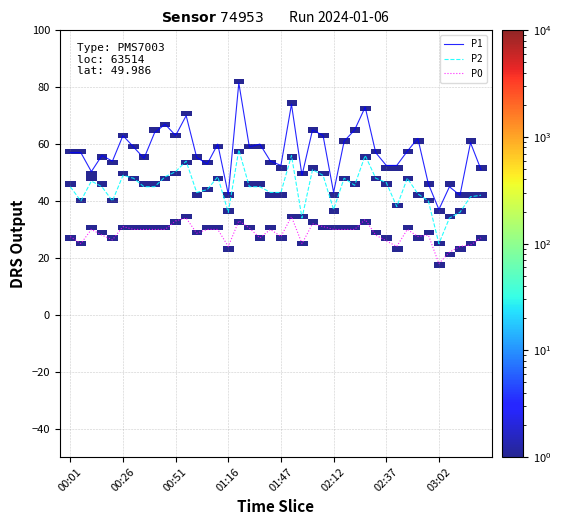

How many distinct data groups are displayed?

3